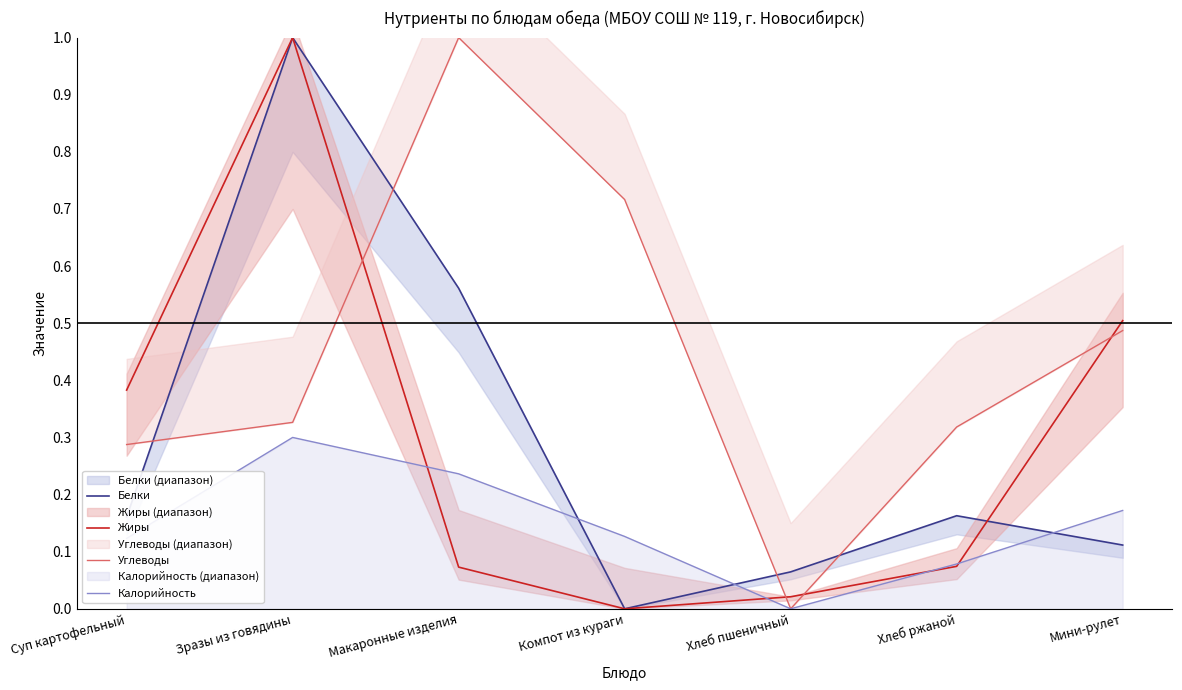

What are all the series names shown in the legend?

Белки, Жиры, Углеводы, Калорийность